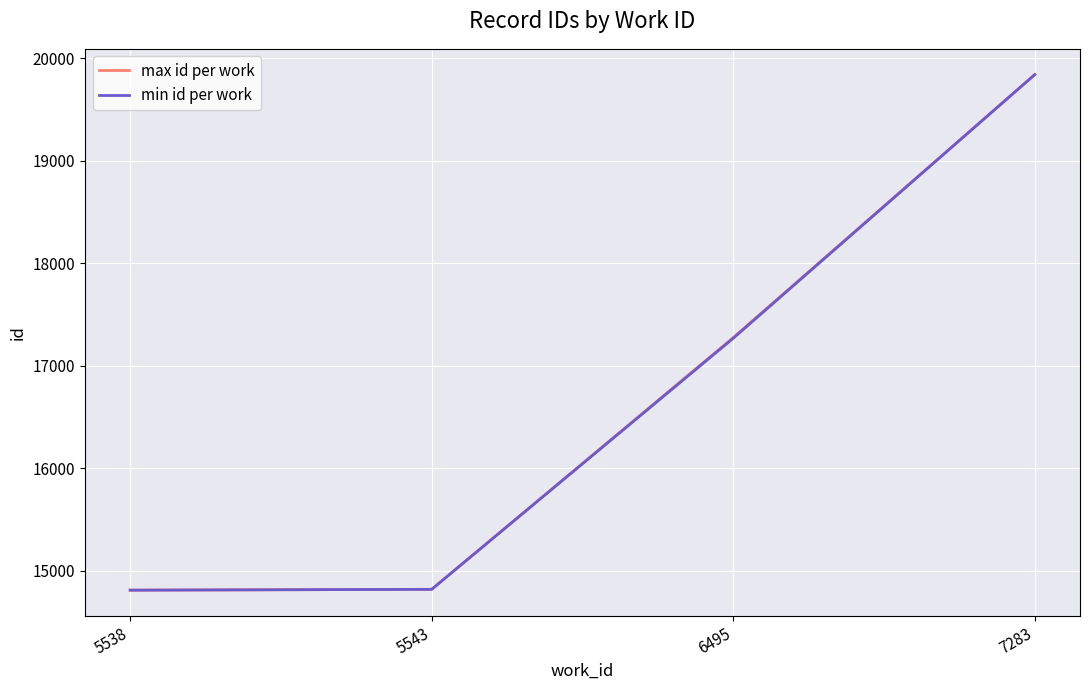

The value of min id per work at 5538 is 14810. True or false?

True